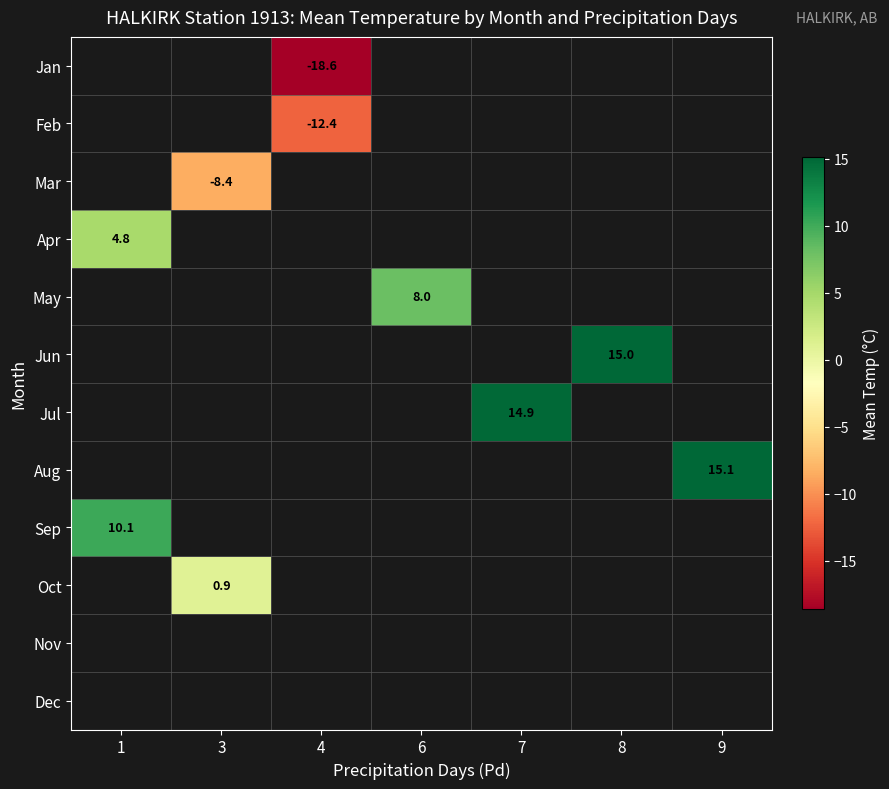

List the series in order of their peak value, lowest first.

Jan, Feb, Mar, Apr, May, Jun, Jul, Aug, Sep, Oct, Nov, Dec